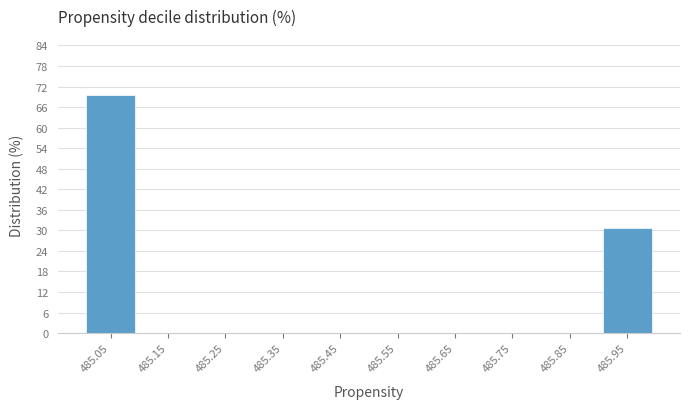

How tall is the bar that spans 485.0 to 485.1 on the x-axis? The values are not printed on the chart, so give them approximately, as read against the axis.

69